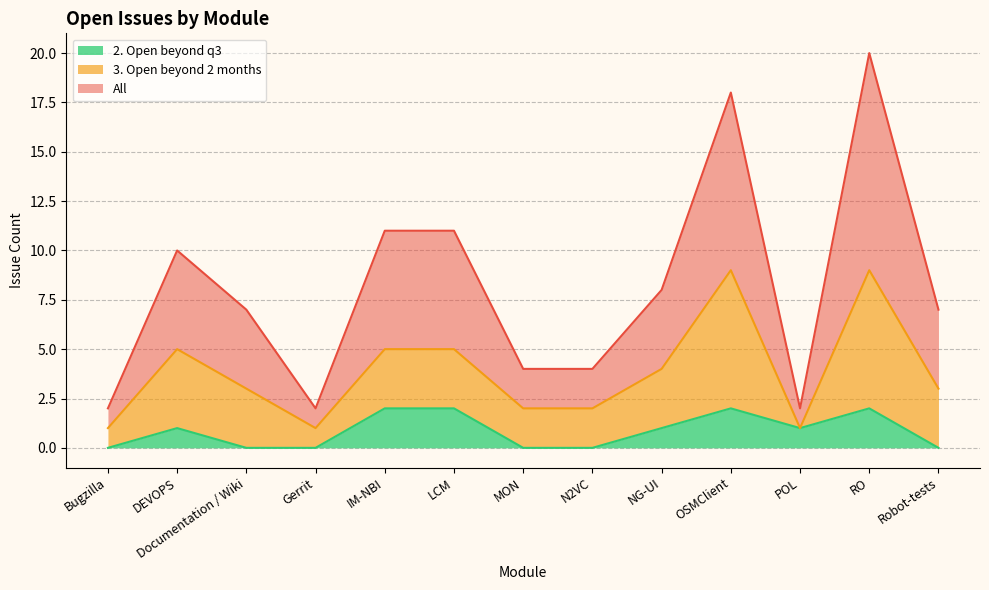

What is the difference between the maximum and second lowest values in the All series?

18